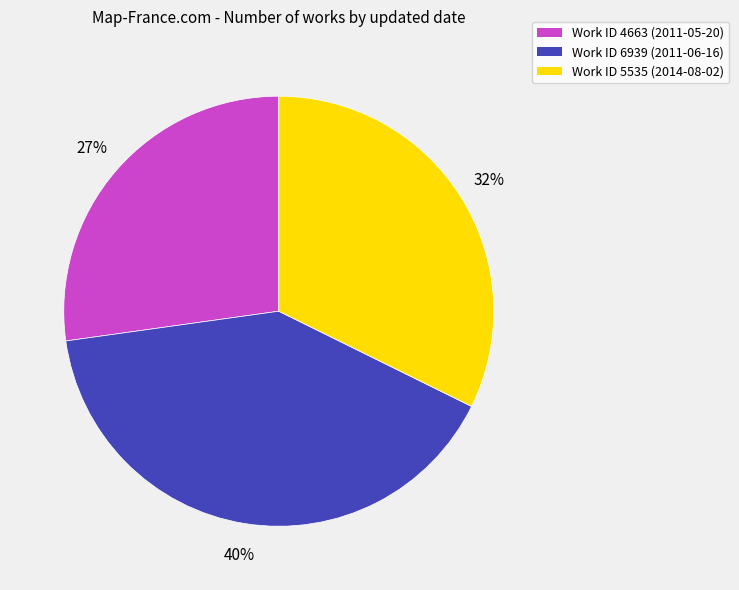

To the nearest percent, what is the difference between the largest and smallest slice percentages?

13%